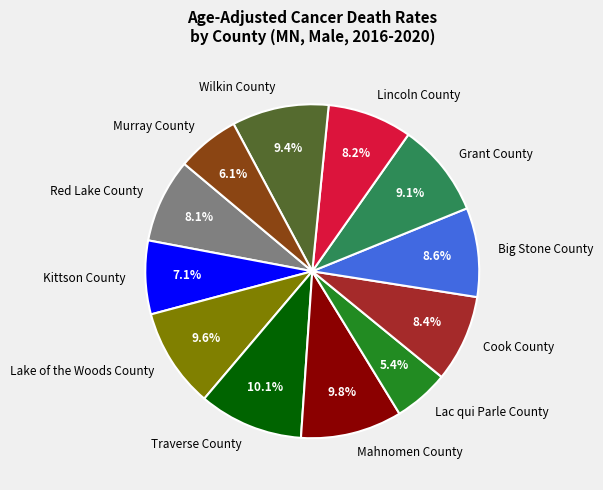

To the nearest percent, what is the difference between the largest and smallest slice percentages?

5%